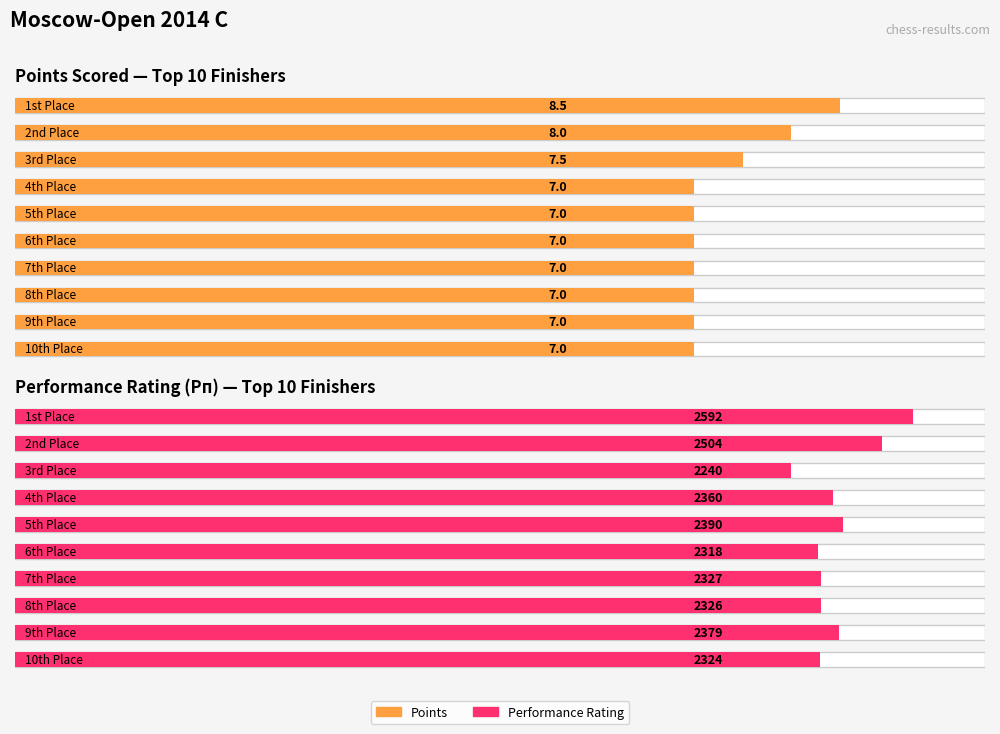

What is the value of the Performance Rating bar at the 5th from the left?

2390.0